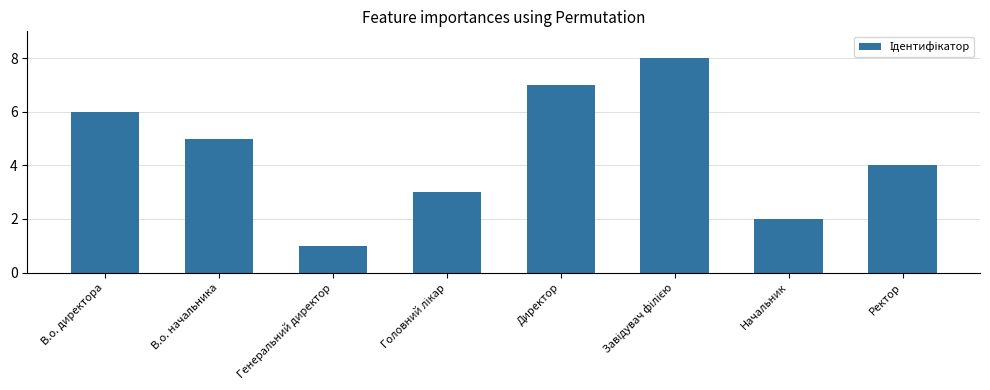

The value at В.о. директора is 2. True or false?

False